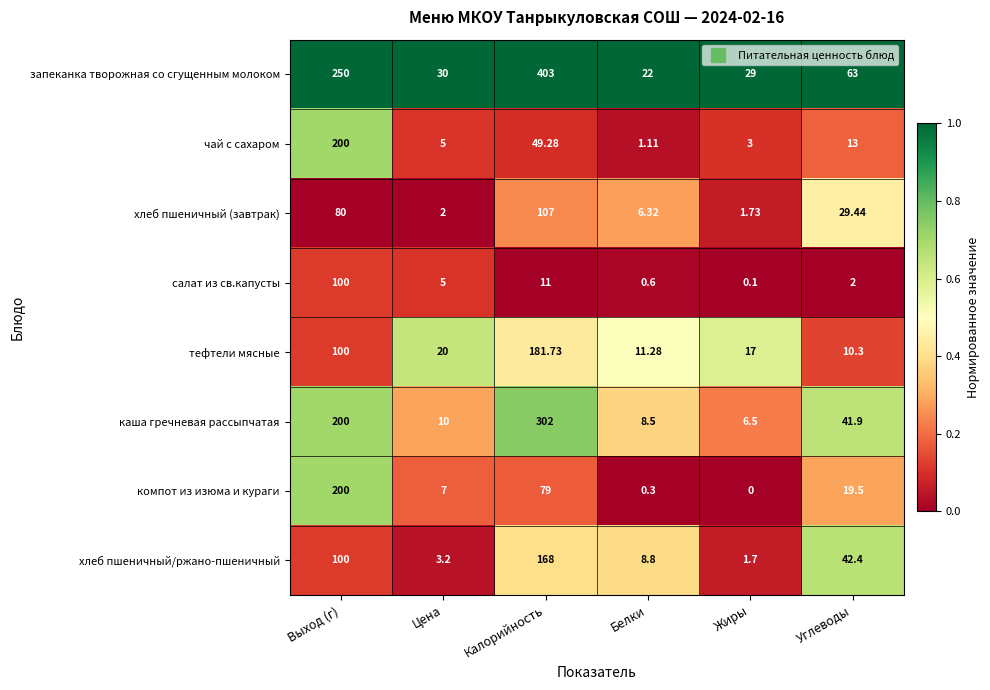

Where does the запеканка творожная со сгущенным молоком series first go above 63?

Выход (г)